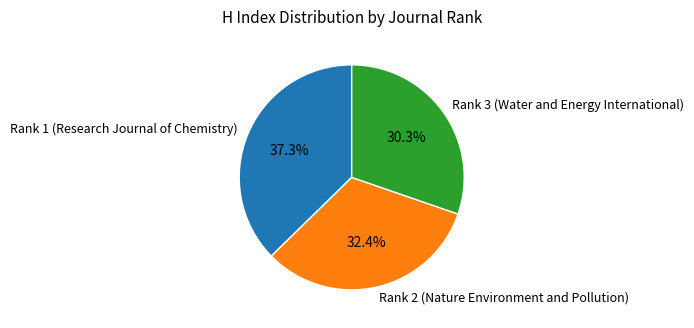

Which has a higher value, Rank 3 (Water and Energy International) or Rank 1 (Research Journal of Chemistry)?

Rank 1 (Research Journal of Chemistry)